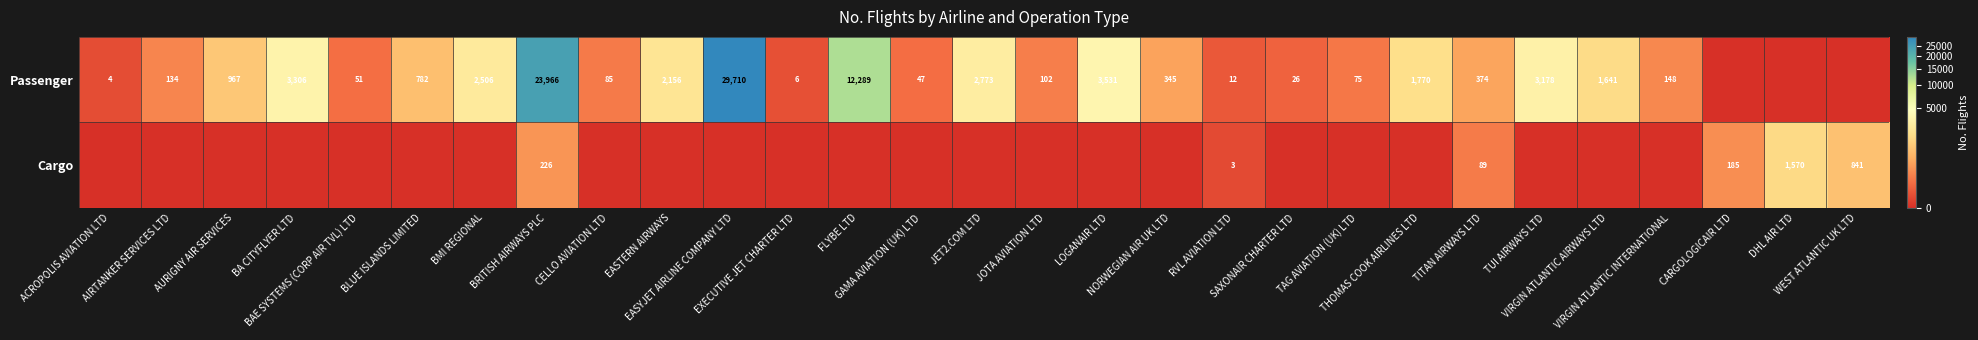

The value of Passenger at LOGANAIR LTD is 3531. True or false?

True